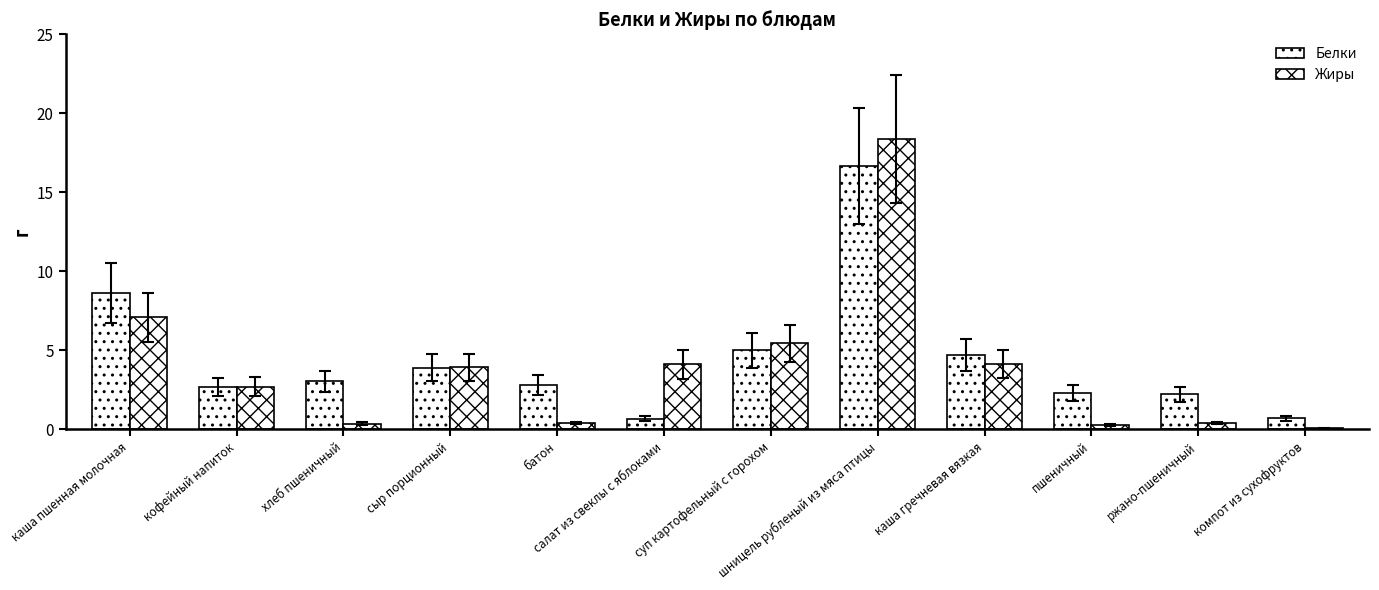

Reading left to right, list all the values displayed in this chart.

Белки: каша пшенная молочная=8.6	кофейный напиток=2.7	хлеб пшеничный=3.0	сыр порционный=3.9	батон=2.8	салат из свеклы с яблоками=0.7	суп картофельный с горохом=5.0	шницель рубленый из мяса птицы=16.6	каша гречневая вязкая=4.7	пшеничный=2.3	ржано-пшеничный=2.2	компот из сухофруктов=0.7
Жиры: каша пшенная молочная=7.1	кофейный напиток=2.7	хлеб пшеничный=0.4	сыр порционный=3.9	батон=0.4	салат из свеклы с яблоками=4.1	суп картофельный с горохом=5.4	шницель рубленый из мяса птицы=18.4	каша гречневая вязкая=4.1	пшеничный=0.3	ржано-пшеничный=0.4	компот из сухофруктов=0.1